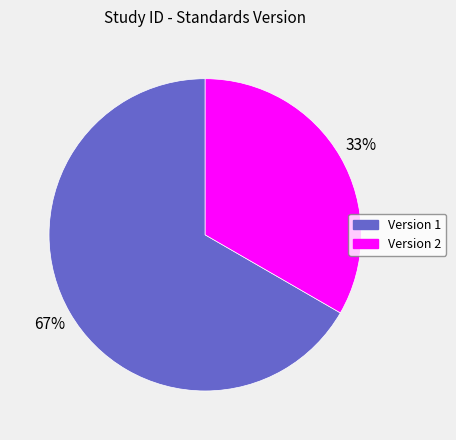

Does any single category account for the majority?

Yes